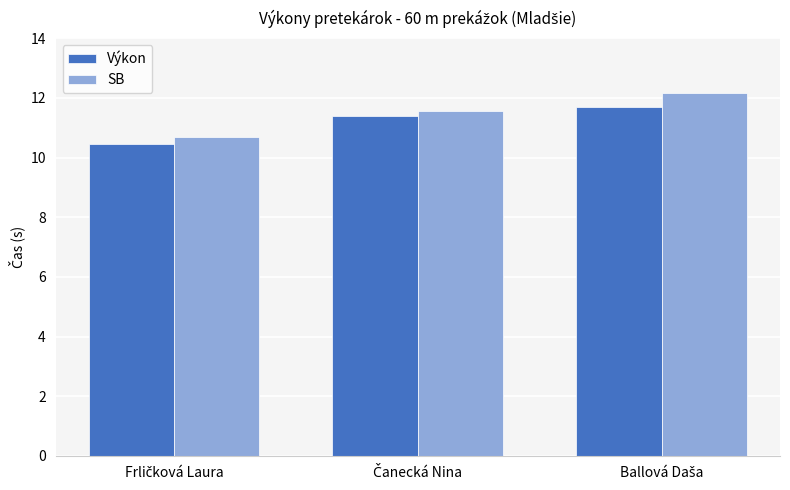

What is the average value of the SB series?

11.5